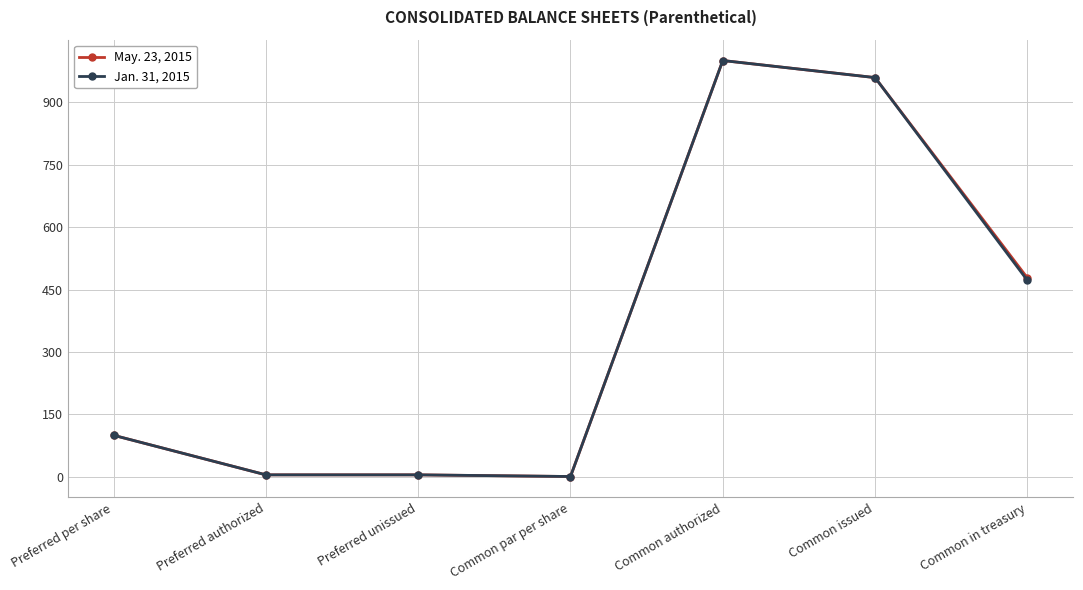

What are all the series names shown in the legend?

May. 23, 2015, Jan. 31, 2015